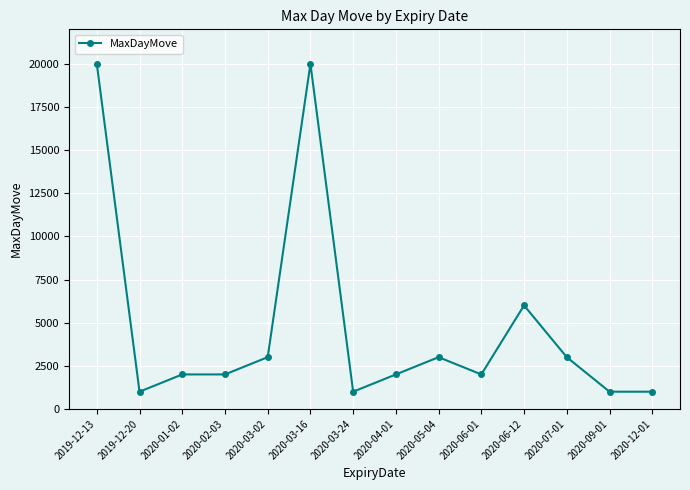

What position from the right is 2020-03-02?

10